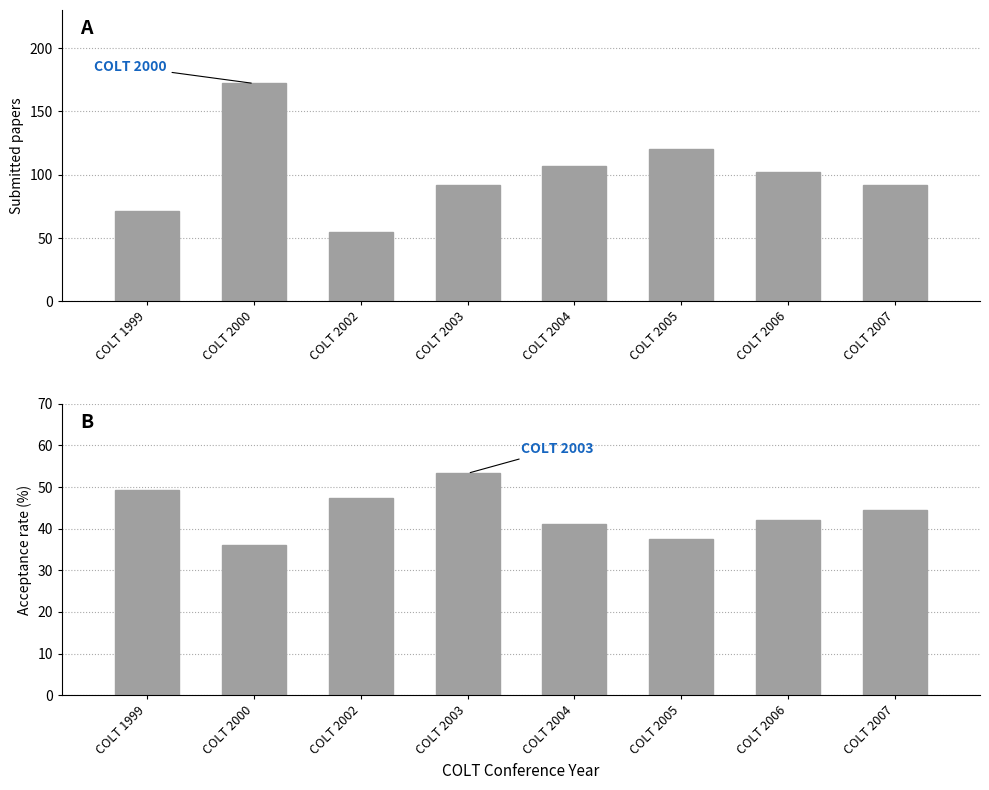

Between COLT 2003 and COLT 2007, which series saw the biggest shift?

Acceptance rate